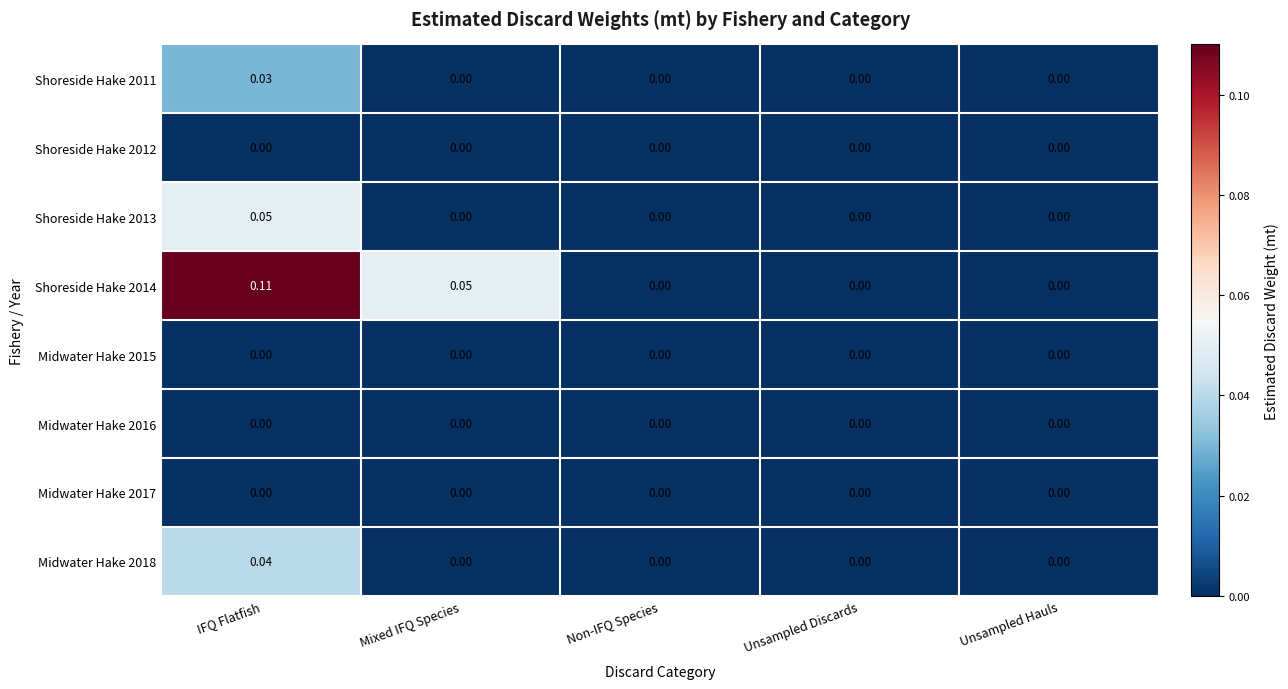

Is the value of Midwater Hake 2017 at Unsampled Discards greater than the value of Shoreside Hake 2013 at IFQ Flatfish?

No